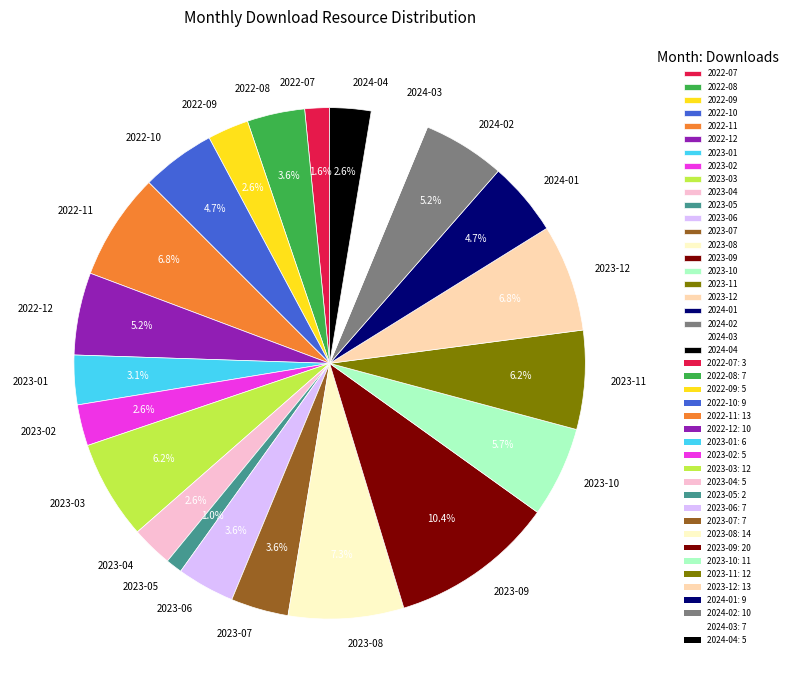

To the nearest percent, what is the average slice percentage?

5%